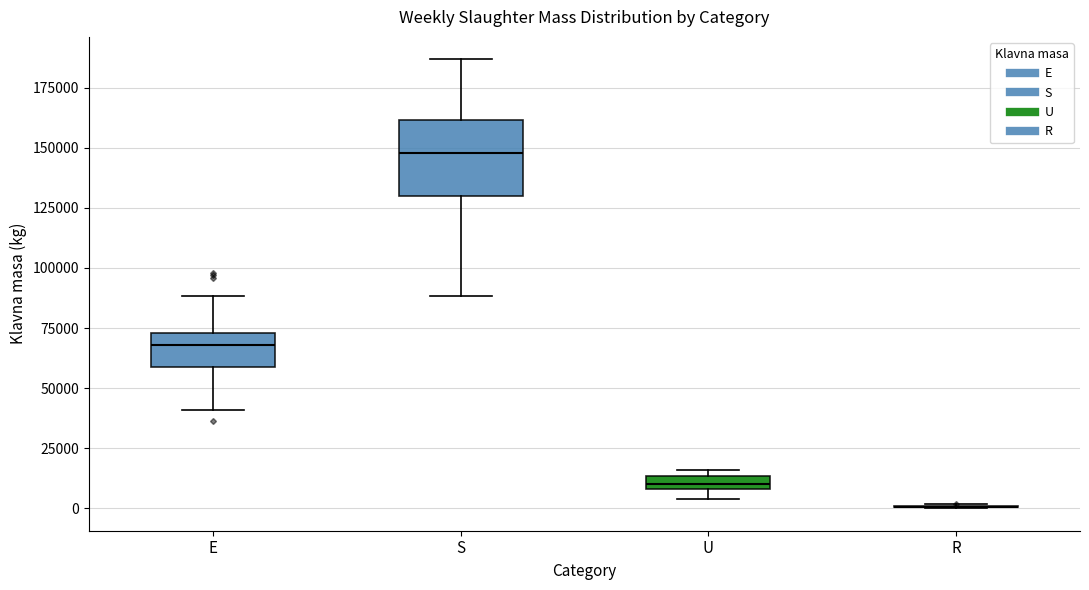

Where does the upper whisker of the box for S end on the y-axis? The values are not printed on the chart, so give them approximately, as read against the axis.

185000